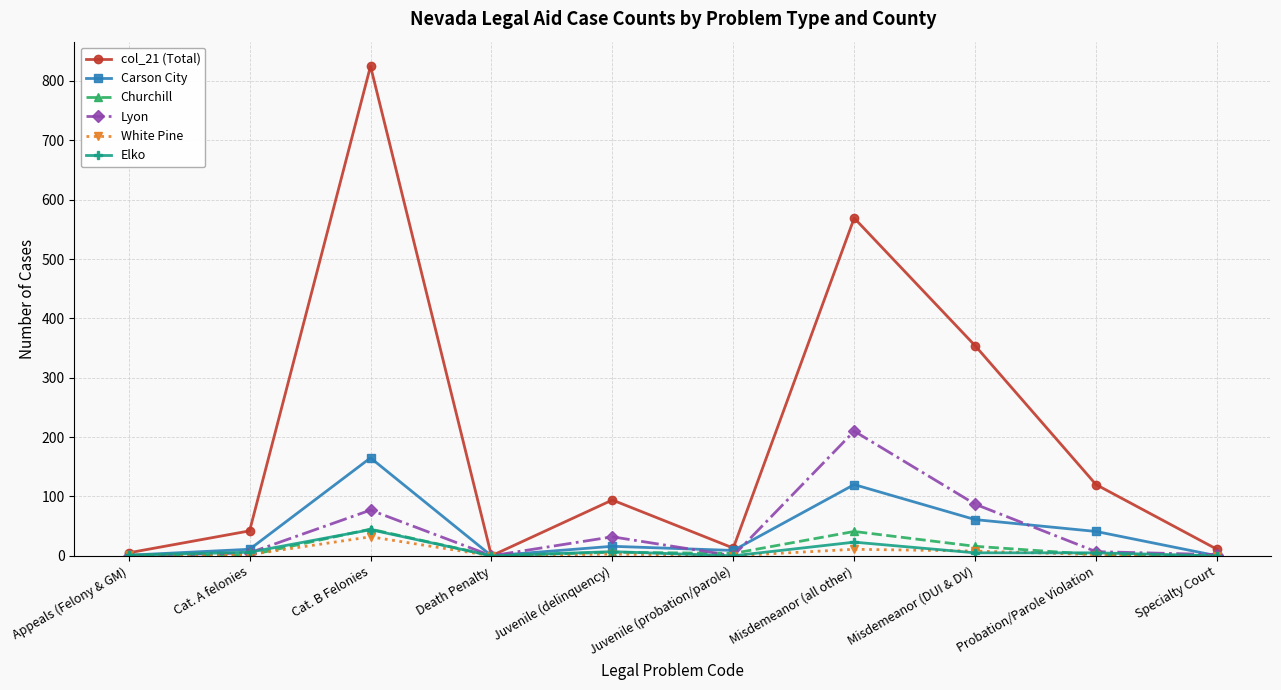

What is the label of the 2nd point from the left?

Cat. A felonies